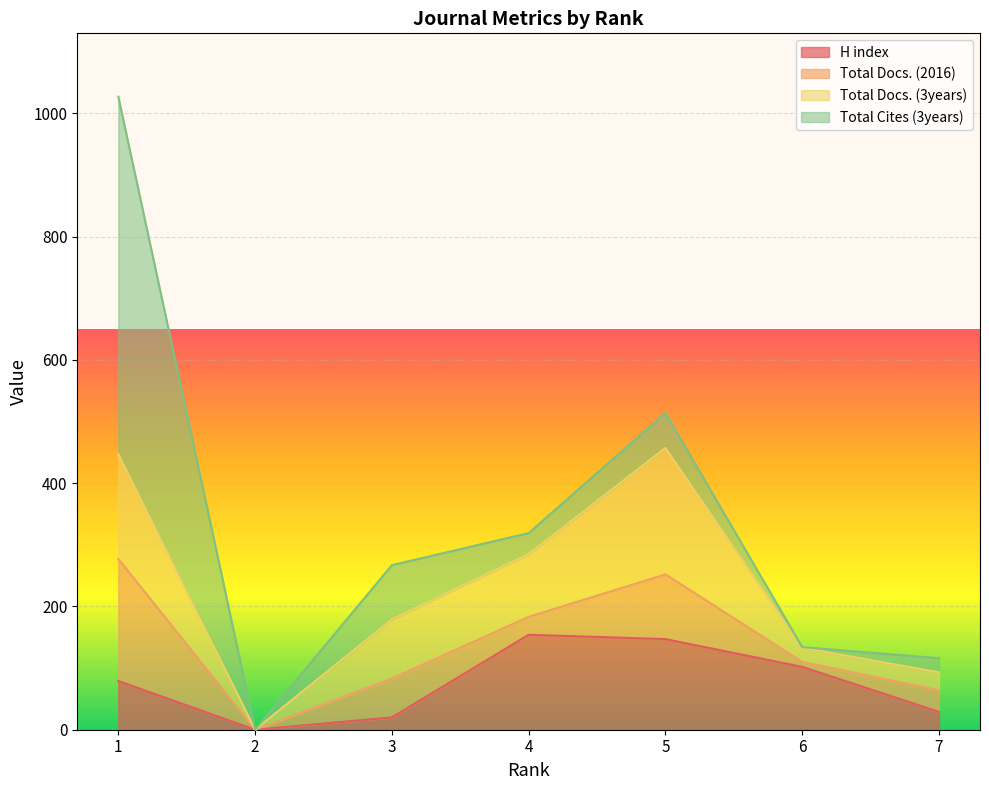

At which category does Total Cites (3years) reach its first local peak?

3